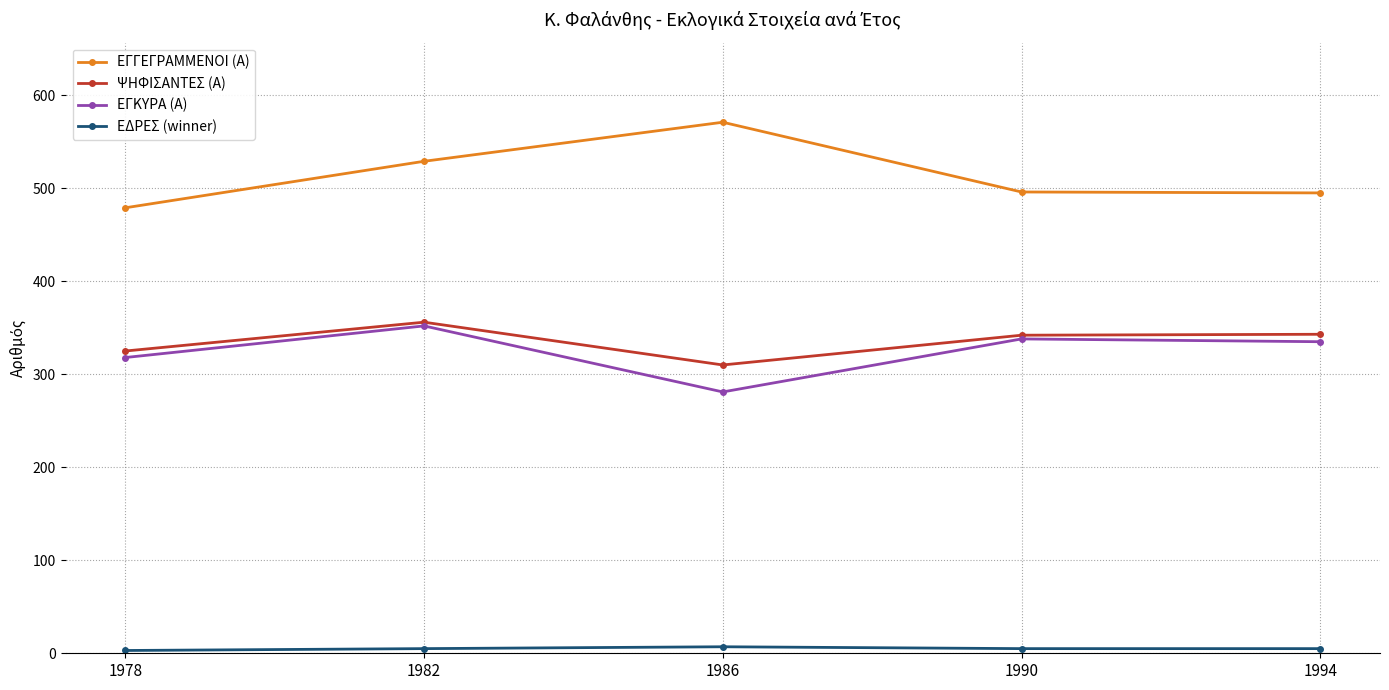

What is the average value of the ΕΔΡΕΣ (winner) series?

5